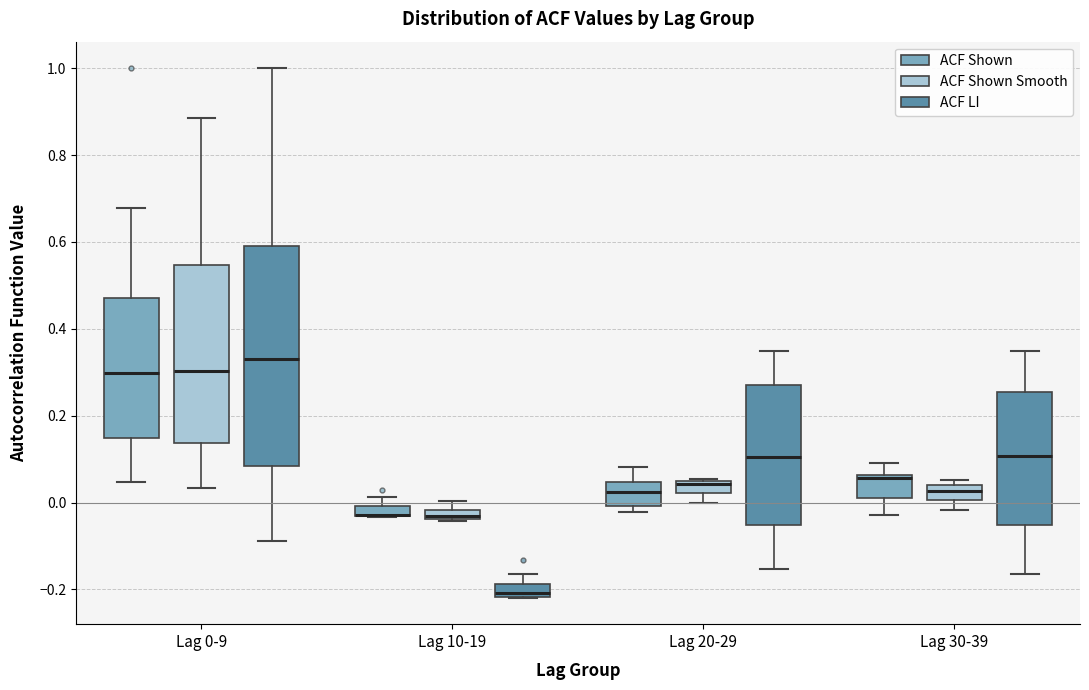

Which box is the tallest, from its lower edge to its upper edge?

Lag 0-9 (ACF LI)